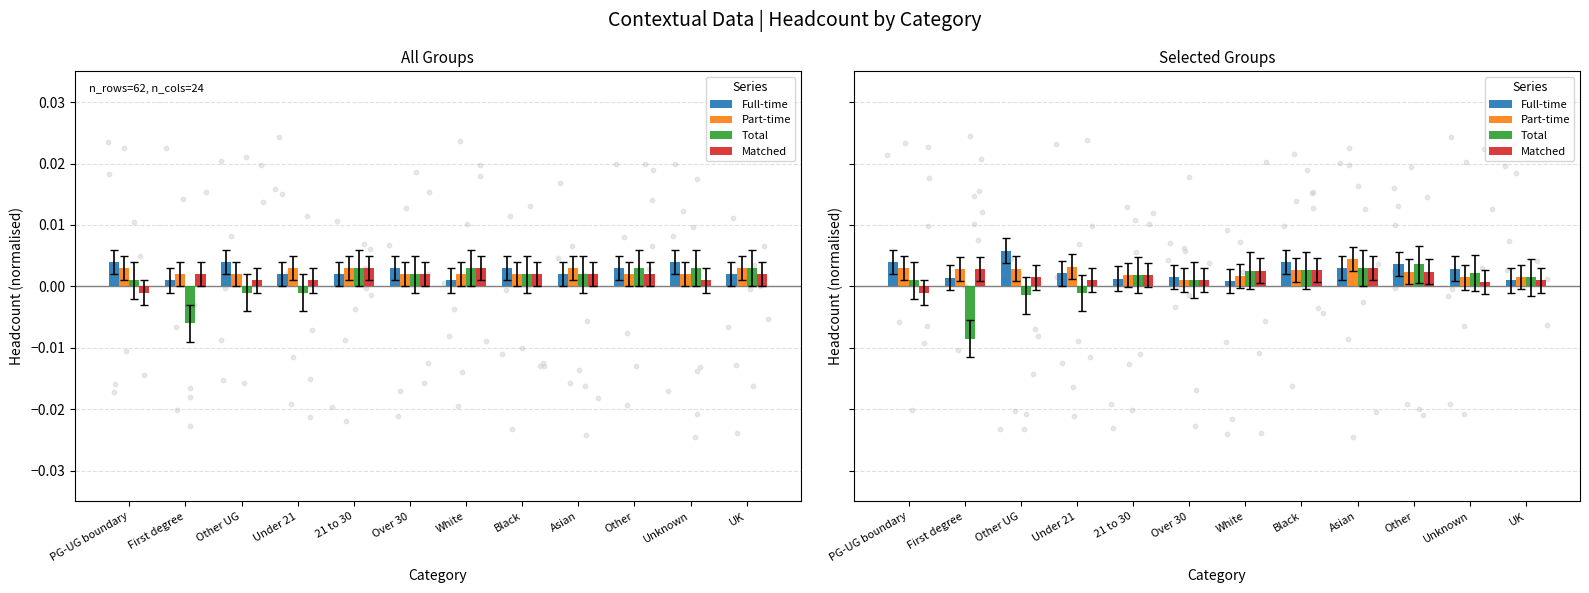

Which series has the largest total across all categories?

Full-time